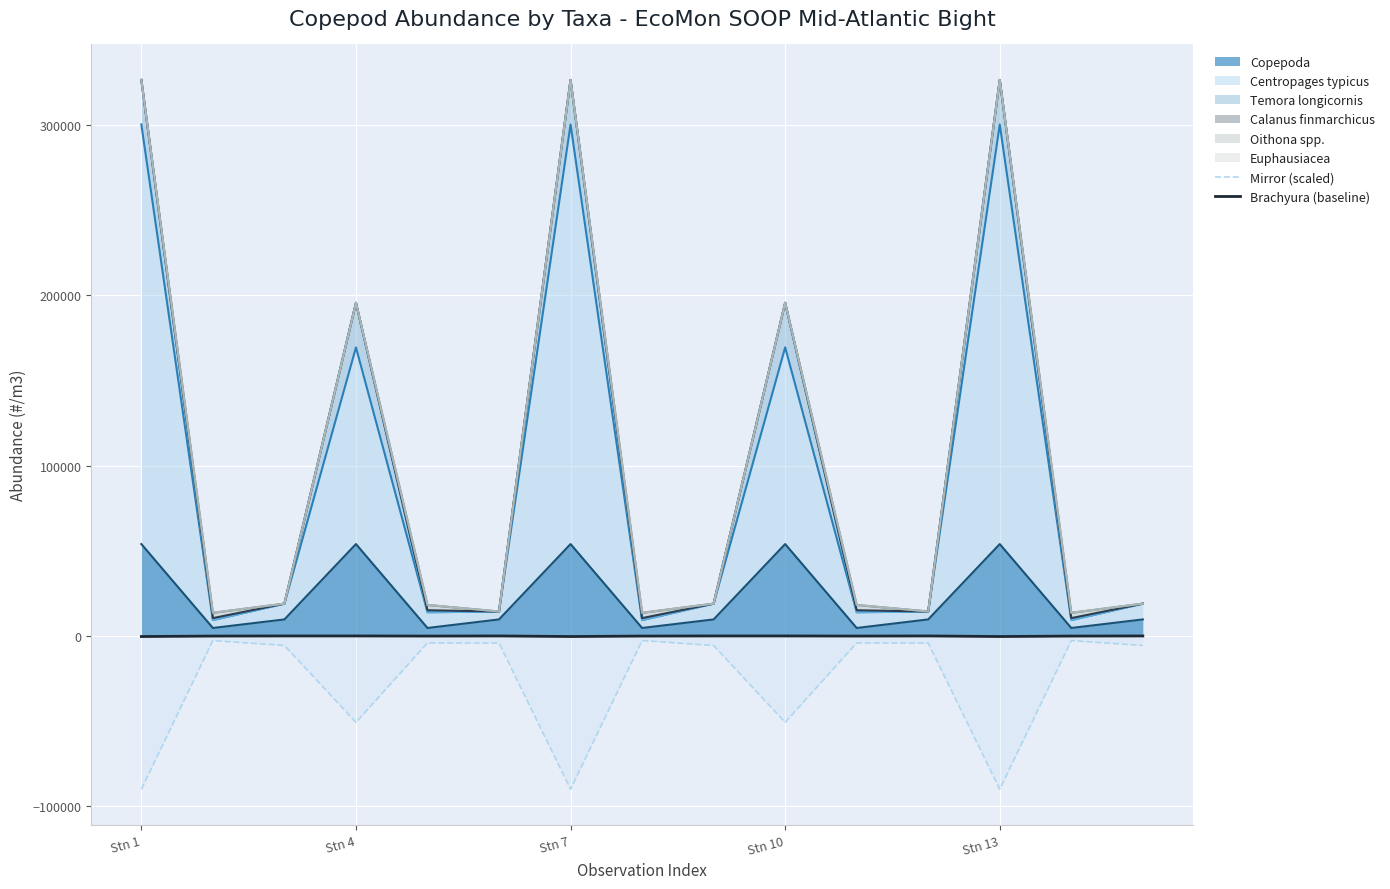

True or false: Mirror (scaled) and Brachyura (baseline) cross at least once.

False